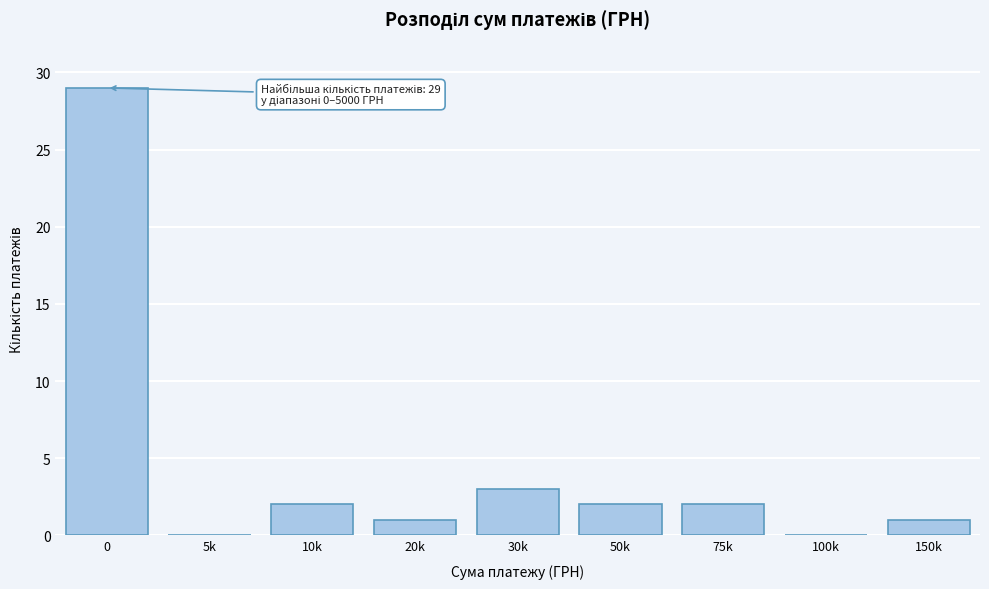

Reading left to right, list all the values displayed in this chart.

0=29	5k=0	10k=2	20k=1	30k=3	50k=2	75k=2	100k=0	150k=1